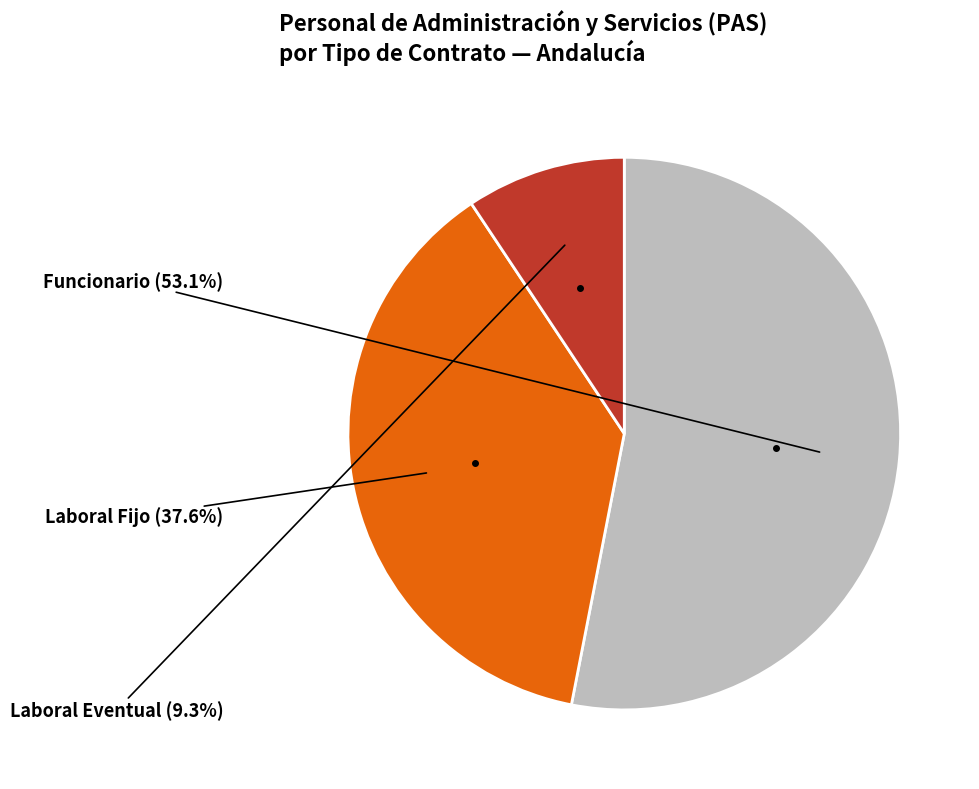

Is there any slice that represents more than half of the pie?

Yes